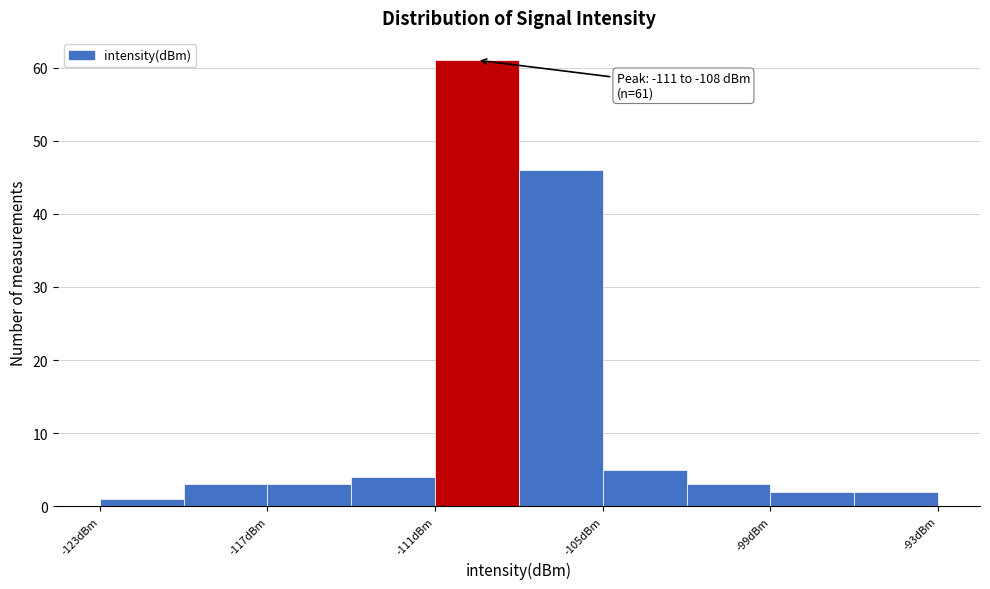

Read against the x-axis, roughly where is the centre of the tallest bar?

-109